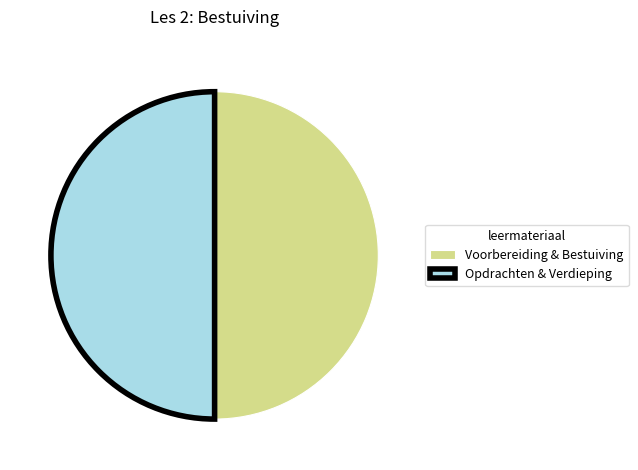

Do Voorbereiding & Bestuiving and Opdrachten & Verdieping together represent more than half of the pie?

Yes